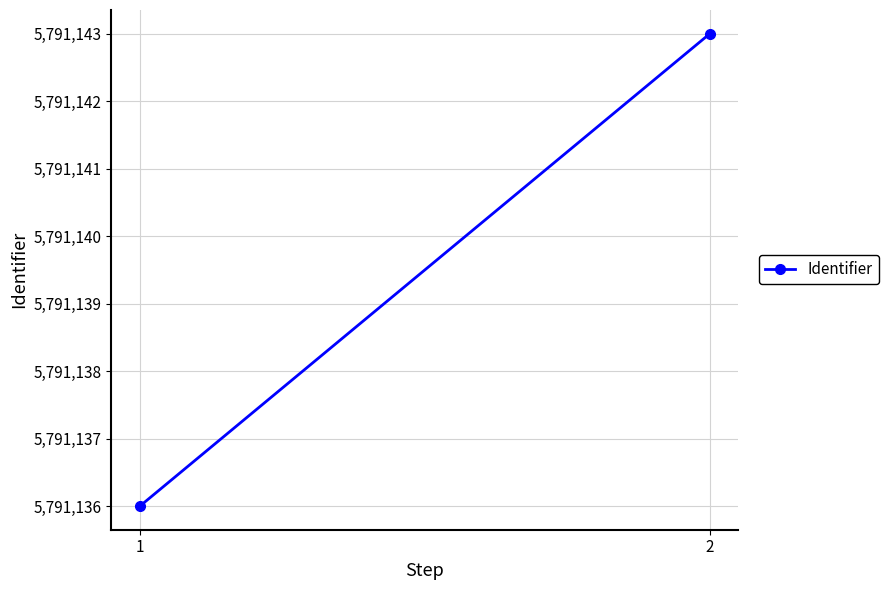

Between 1 and 2, which is larger?

2